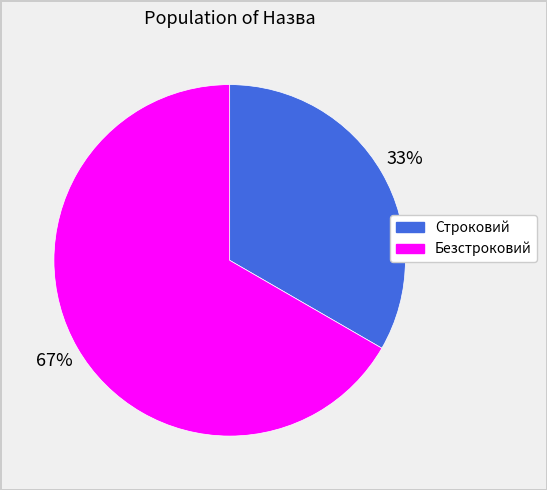

What is the ratio of the value at Безстроковий to the value at Строковий?

2.0